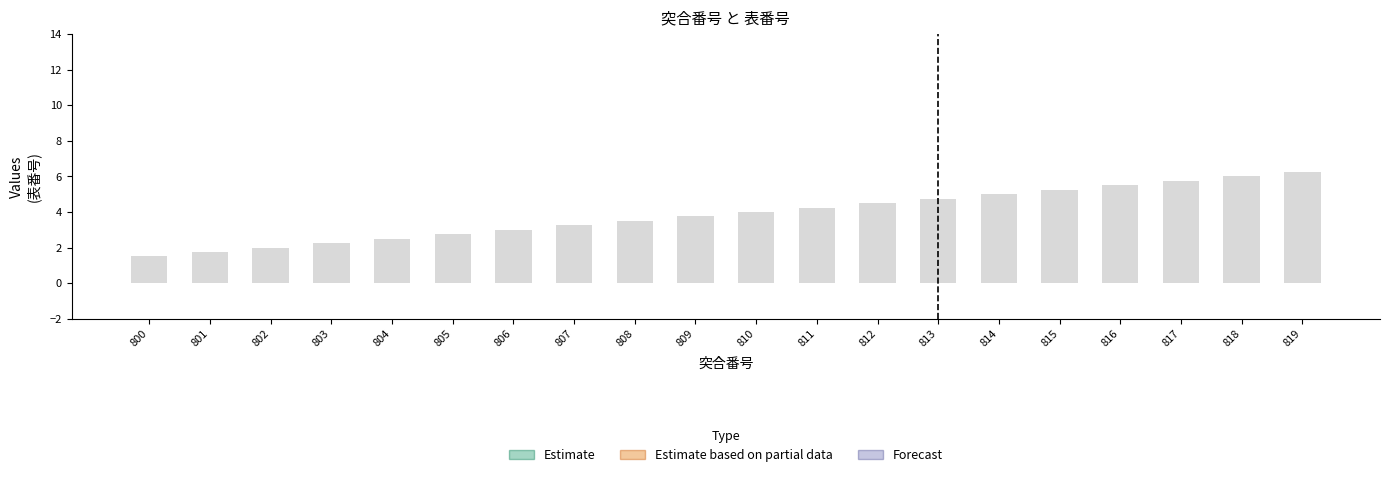

Approximately how many times larger is the value at 804 compared to 817?

0.4